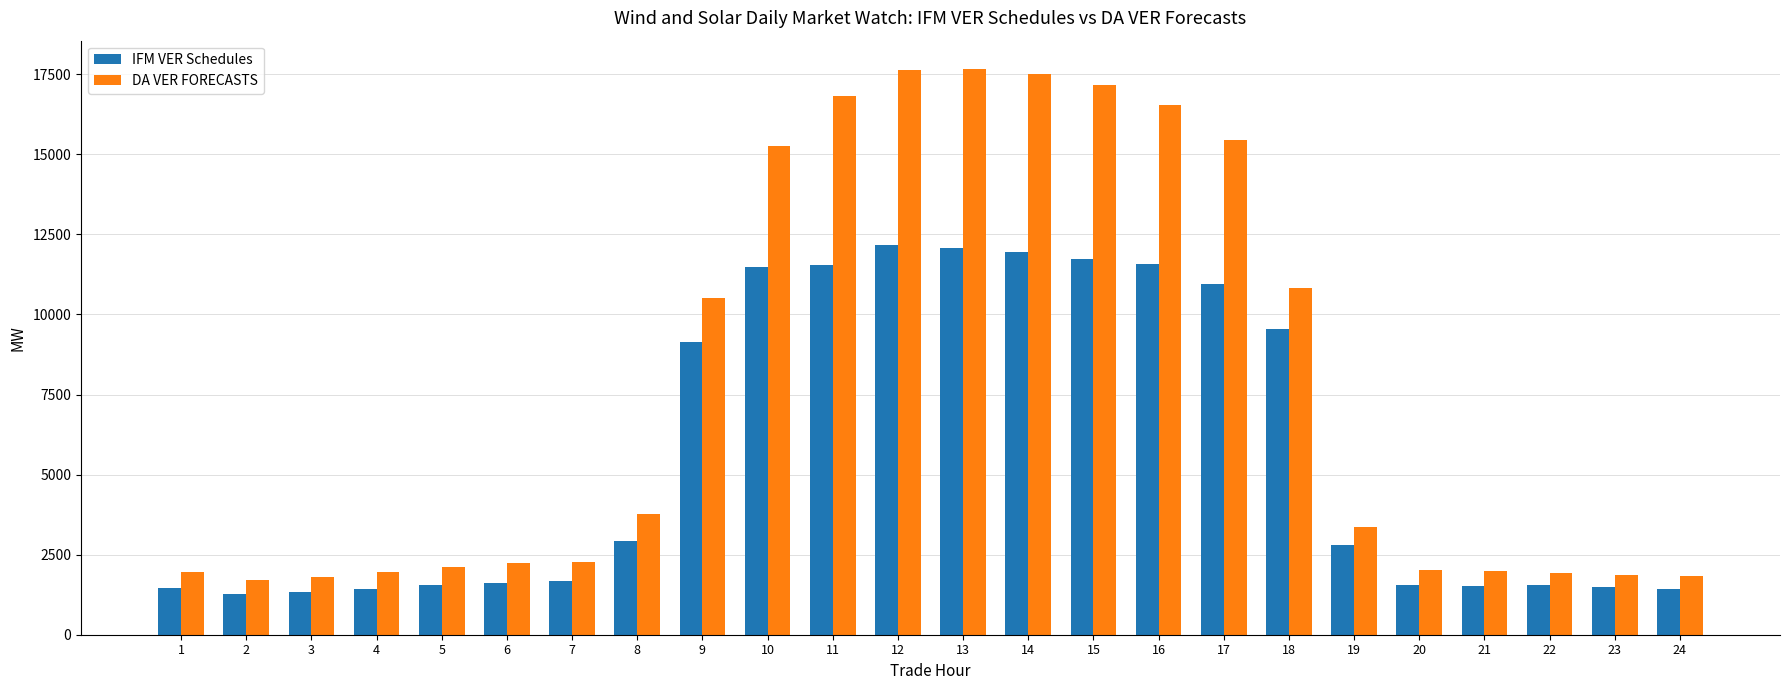

What is the maximum value shown in the chart?

17667.0